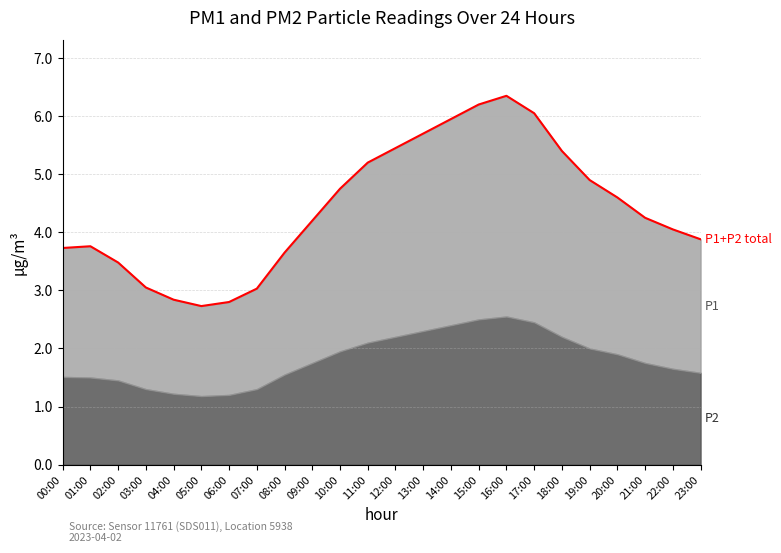

What position from the right is 05:00?

19